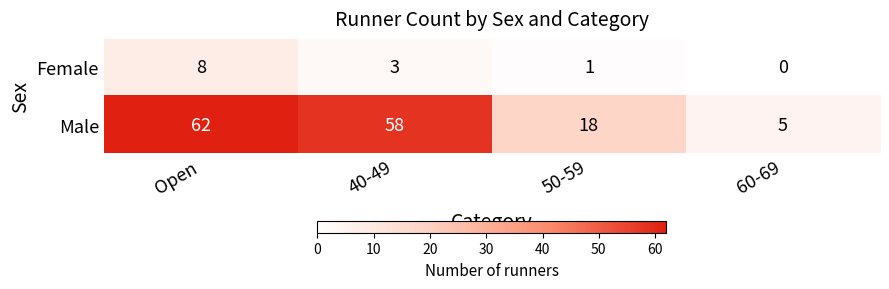

Reading left to right, list all the values displayed in this chart.

Female: Open=8	40-49=3	50-59=1	60-69=0
Male: Open=62	40-49=58	50-59=18	60-69=5